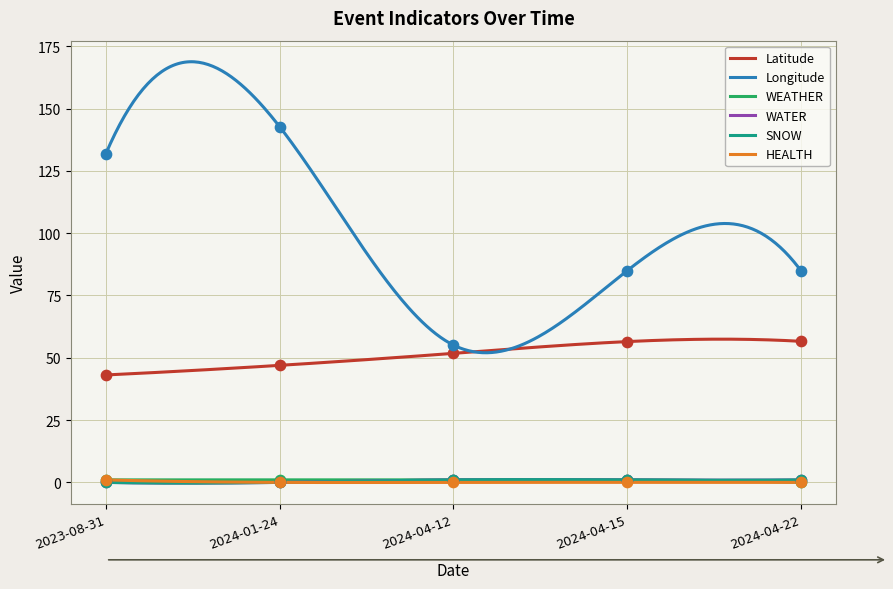

Which series contains the lowest Y value?

WEATHER